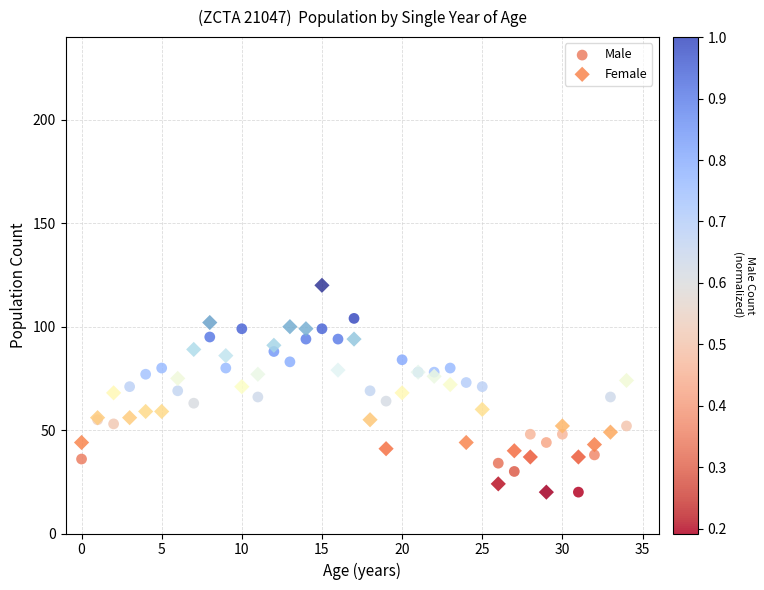

Which series has the widest spread of Y values?

Female